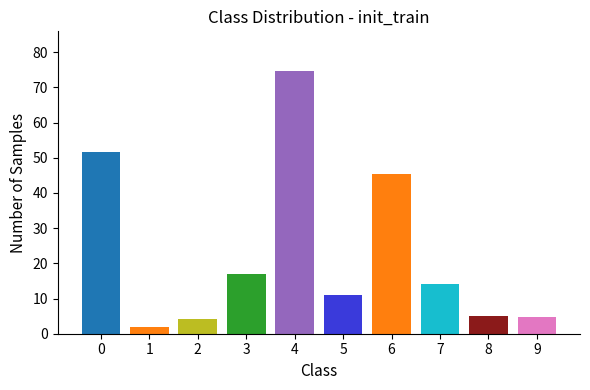

What is the sum of the values at 9 and 3?

21.7